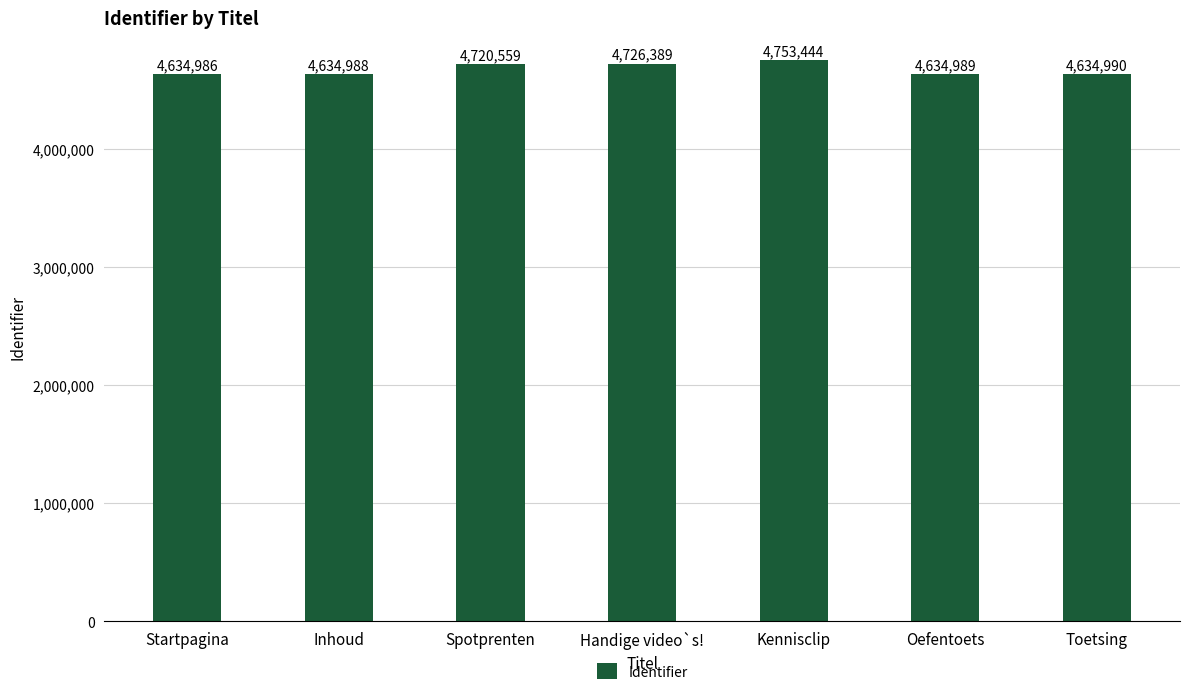

Between Toetsing and Handige video`s!, which is larger?

Handige video`s!